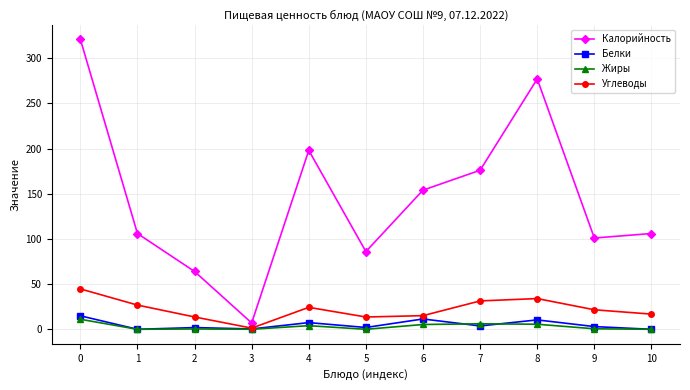

What is the difference between the maximum and minimum values in the Жиры series?

11.1